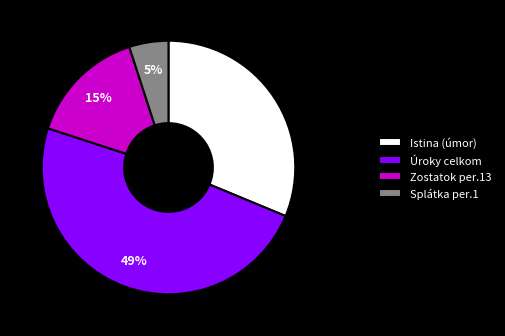

How many slices are in this pie chart?

4